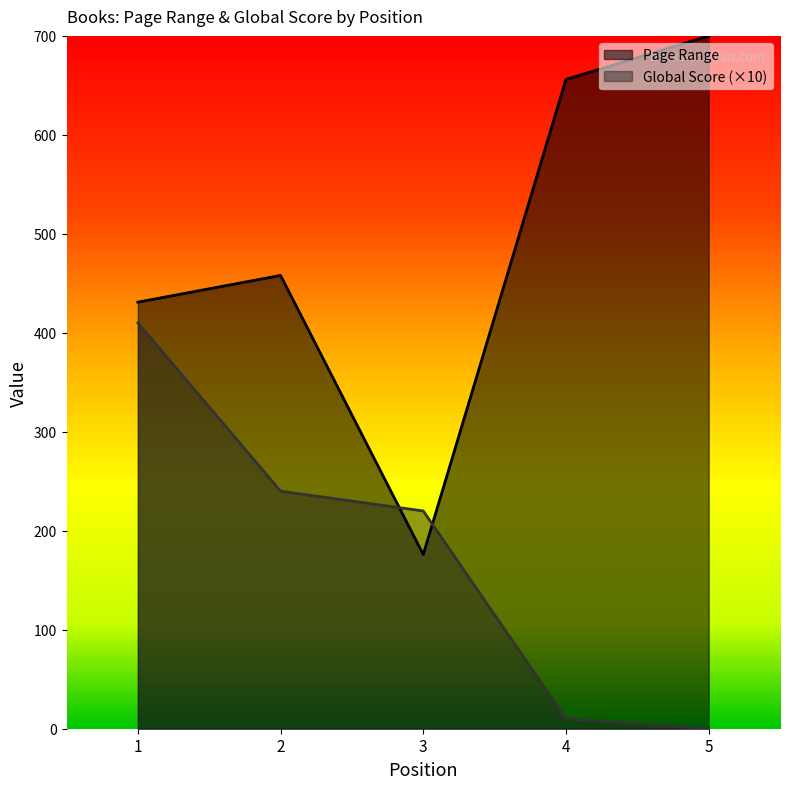

What is the average value of the Global Score series?

176